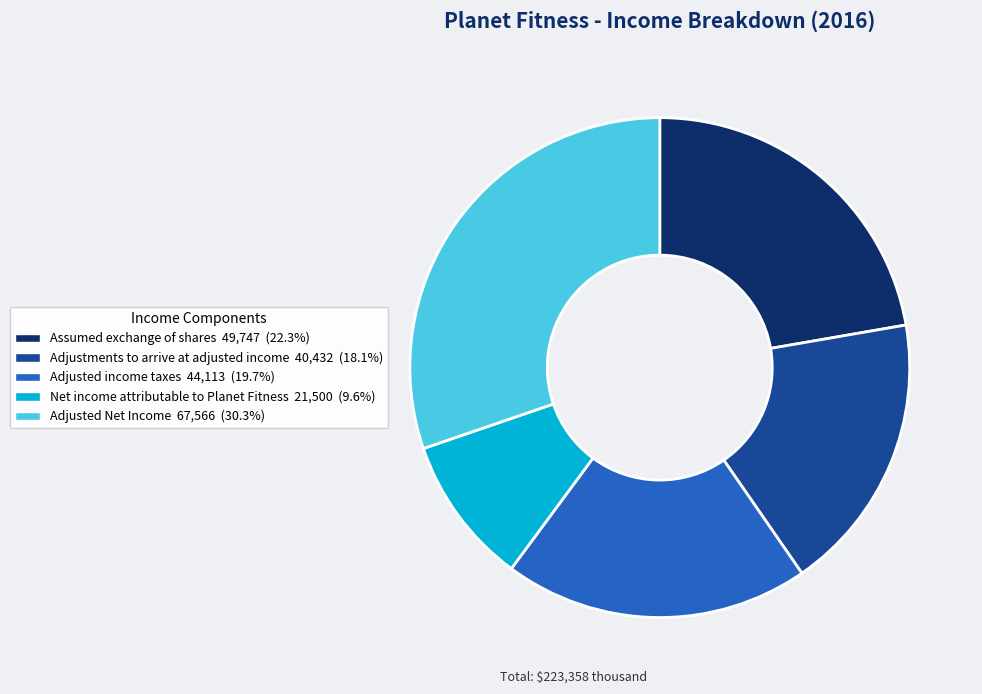

What is the largest slice in the pie chart?

Adjusted Net Income